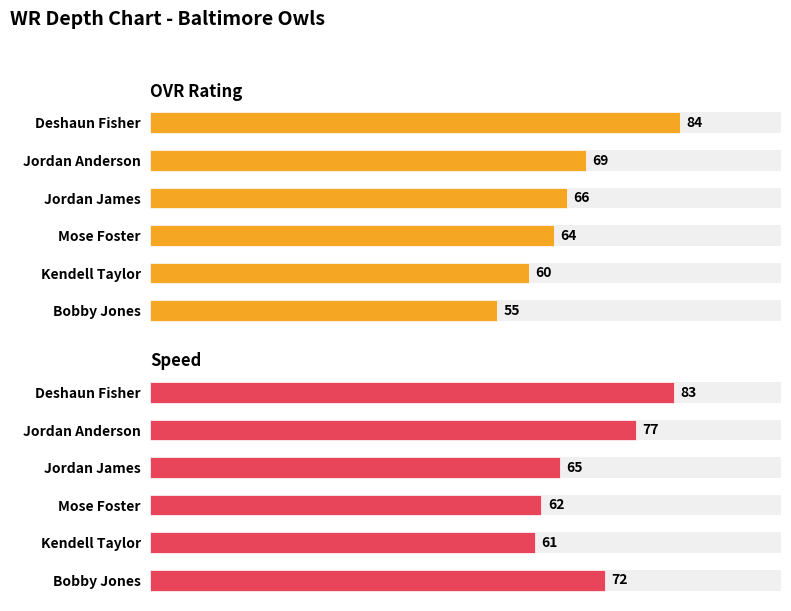

How many data points in OVR Rating are less than 66?

3